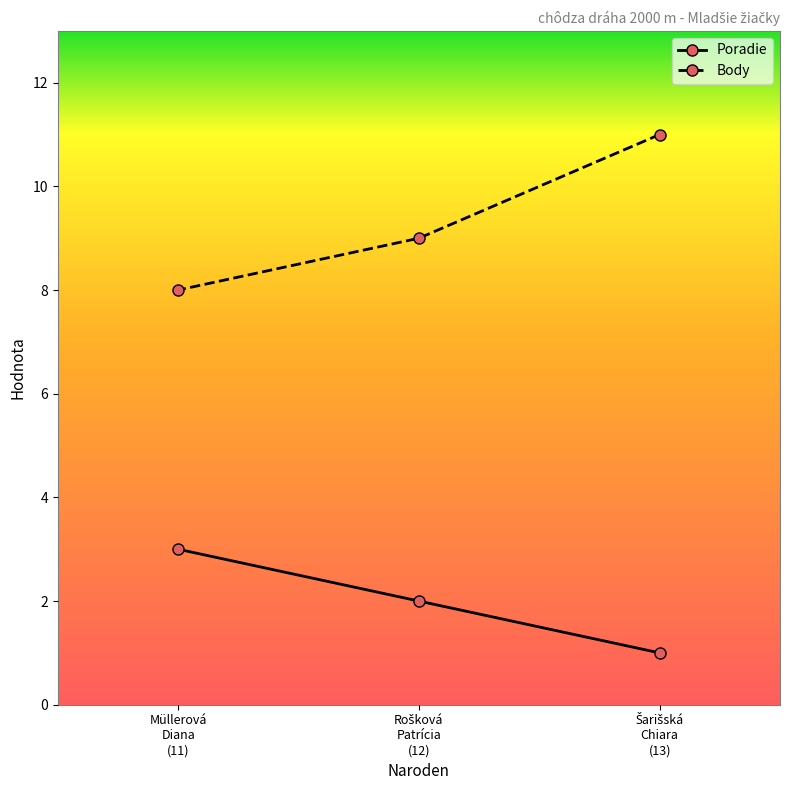

What is the total value across all series at Müllerová
Diana
(11)?

11